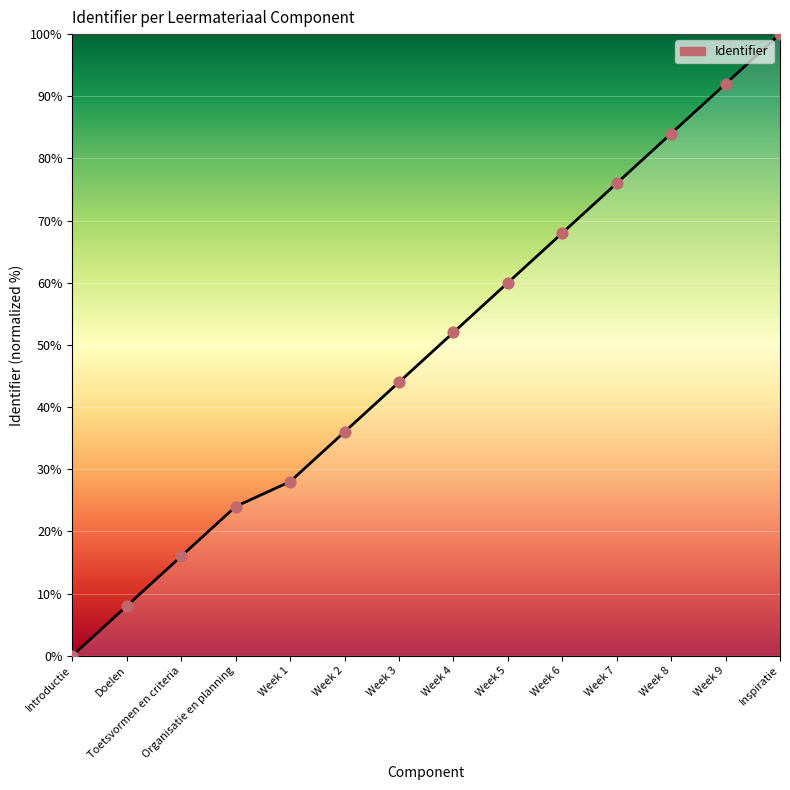

Between Week 3 and Week 1, which is larger?

Week 3